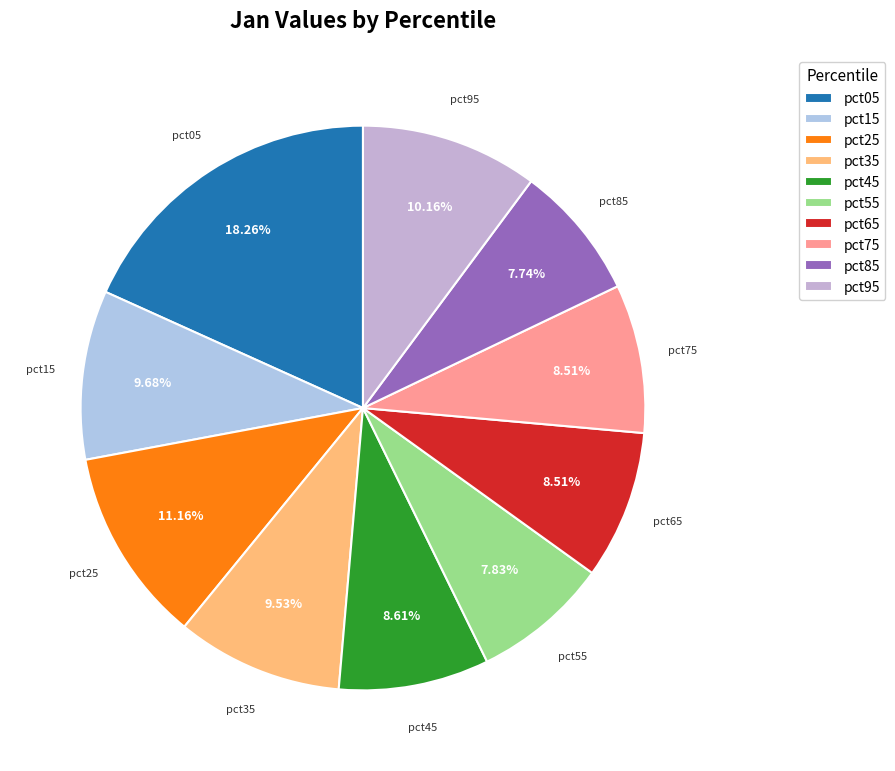

Combined, do pct25 and pct05 account for over 50%?

No